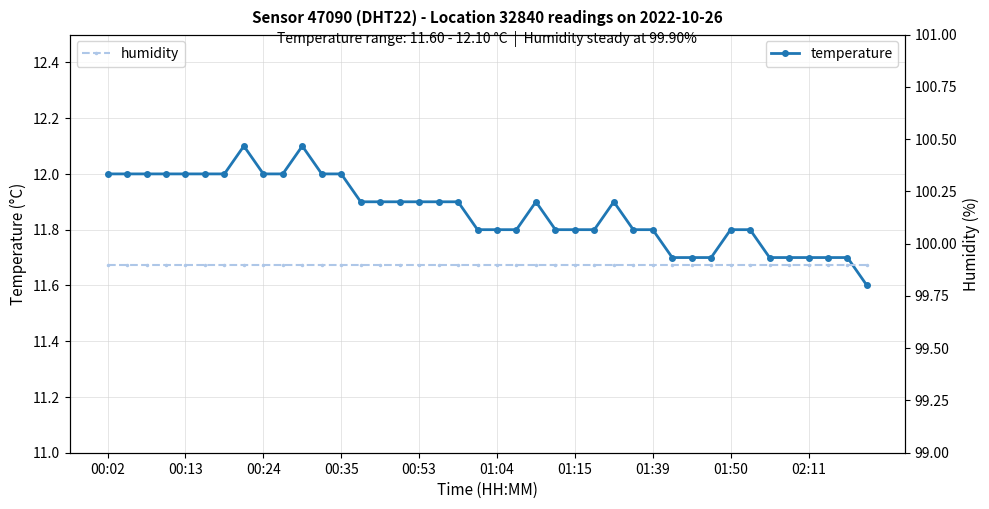

True or false: temperature and humidity intersect in this chart.

False